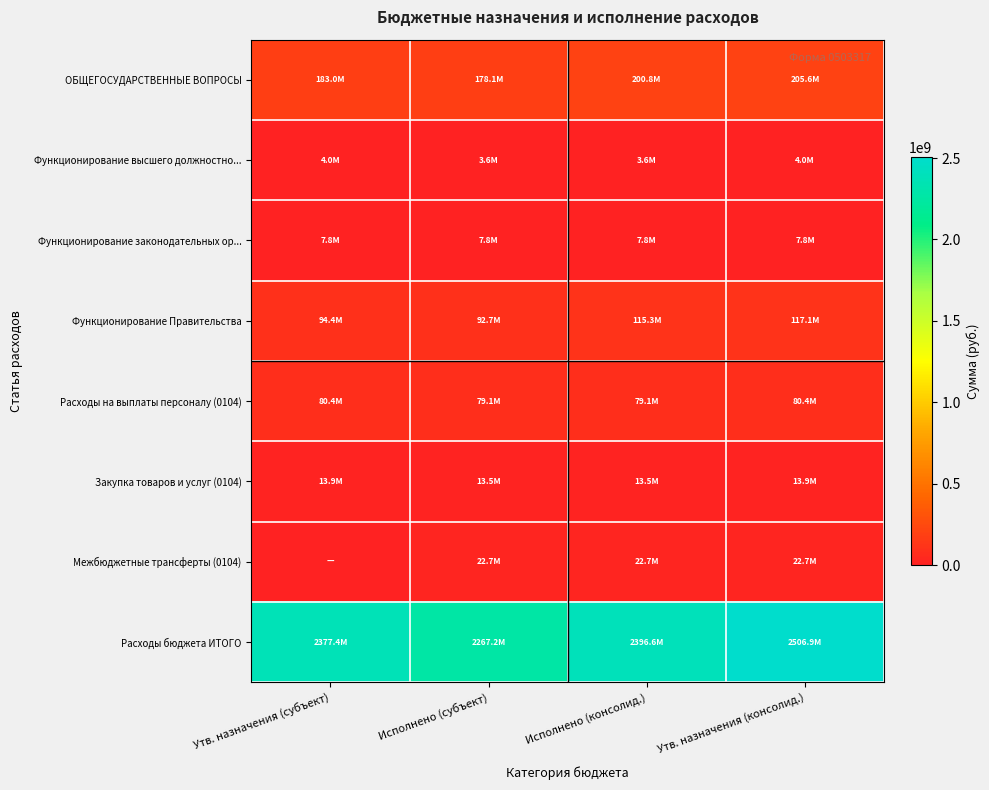

Which has a higher value, Утв. назначения (субъект) or Утв. назначения (консолид.)?

Утв. назначения (консолид.)